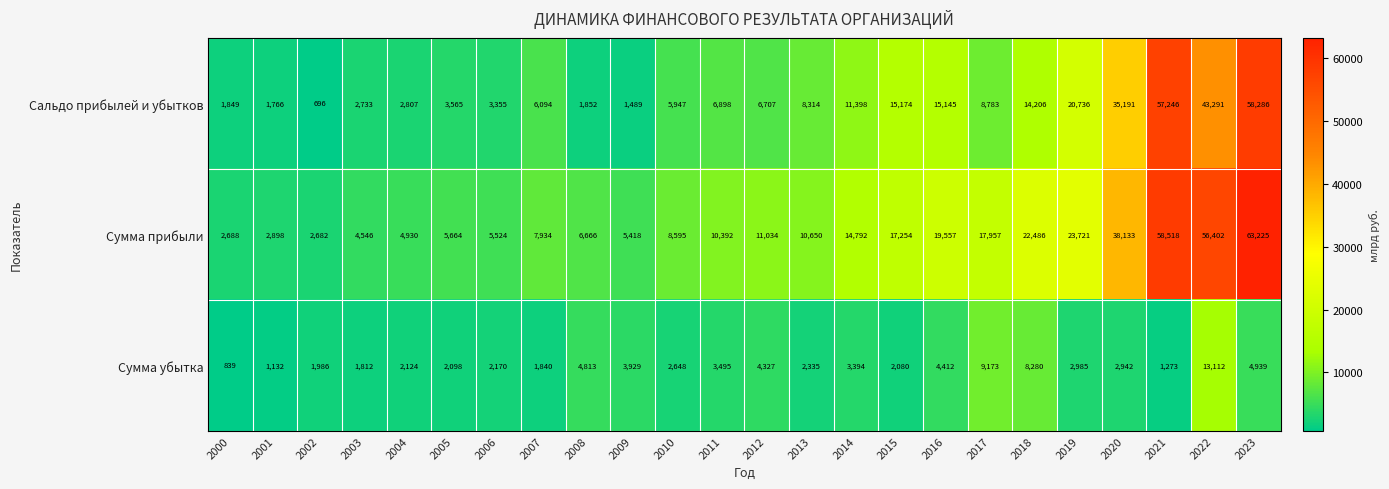

How many categories are shown in the chart?

24